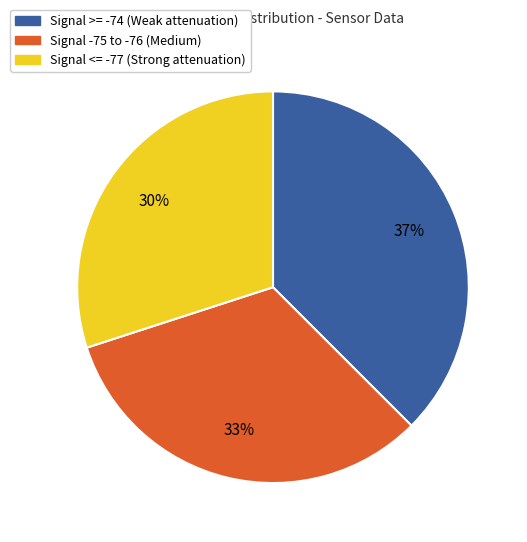

Which has a higher value, Signal <= -77 (Strong attenuation) or Signal -75 to -76 (Medium)?

Signal -75 to -76 (Medium)